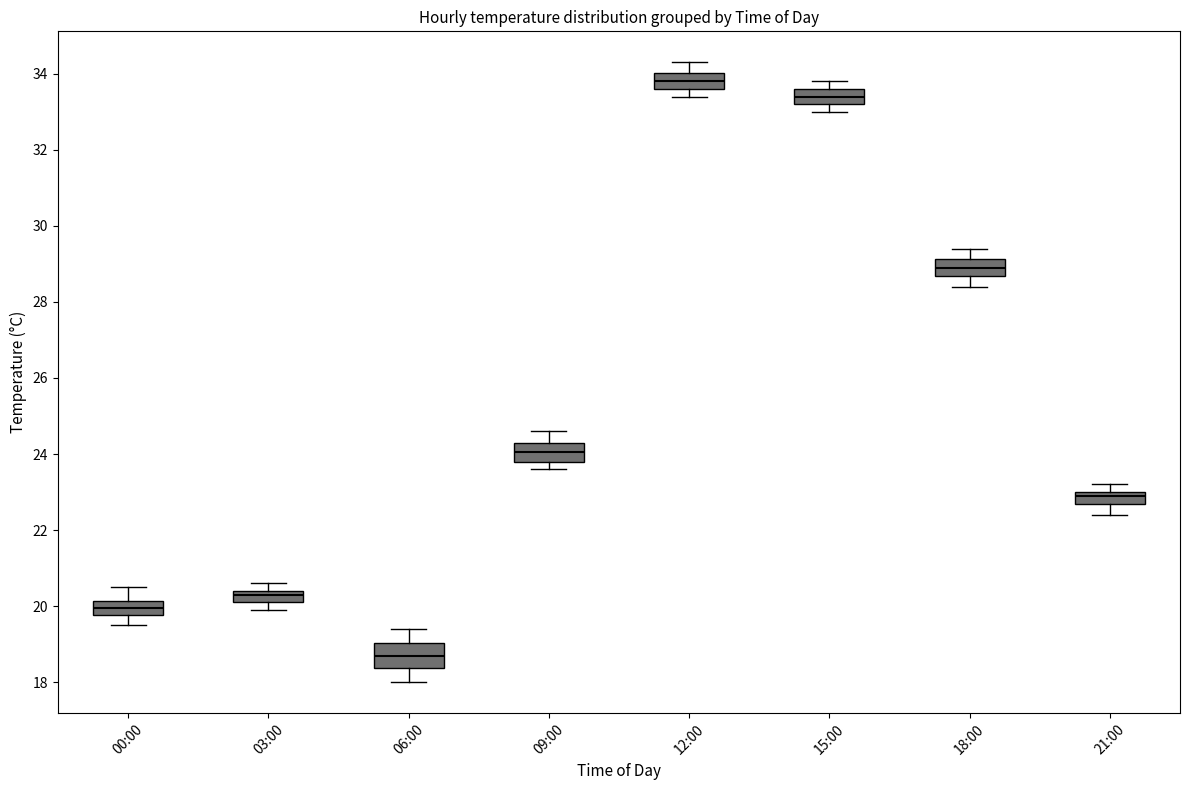

Where is the lower edge of the box for 21:00 on the y-axis? The values are not printed on the chart, so give them approximately, as read against the axis.

22.6